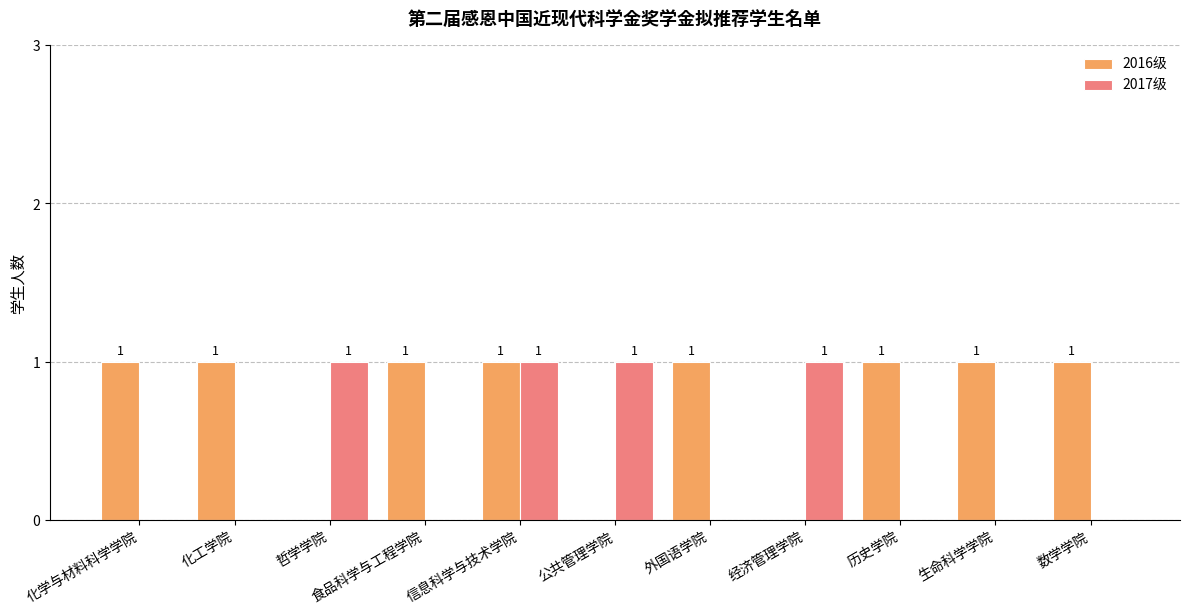

Is it true that 2017级 equals 1 at 哲学学院?

True